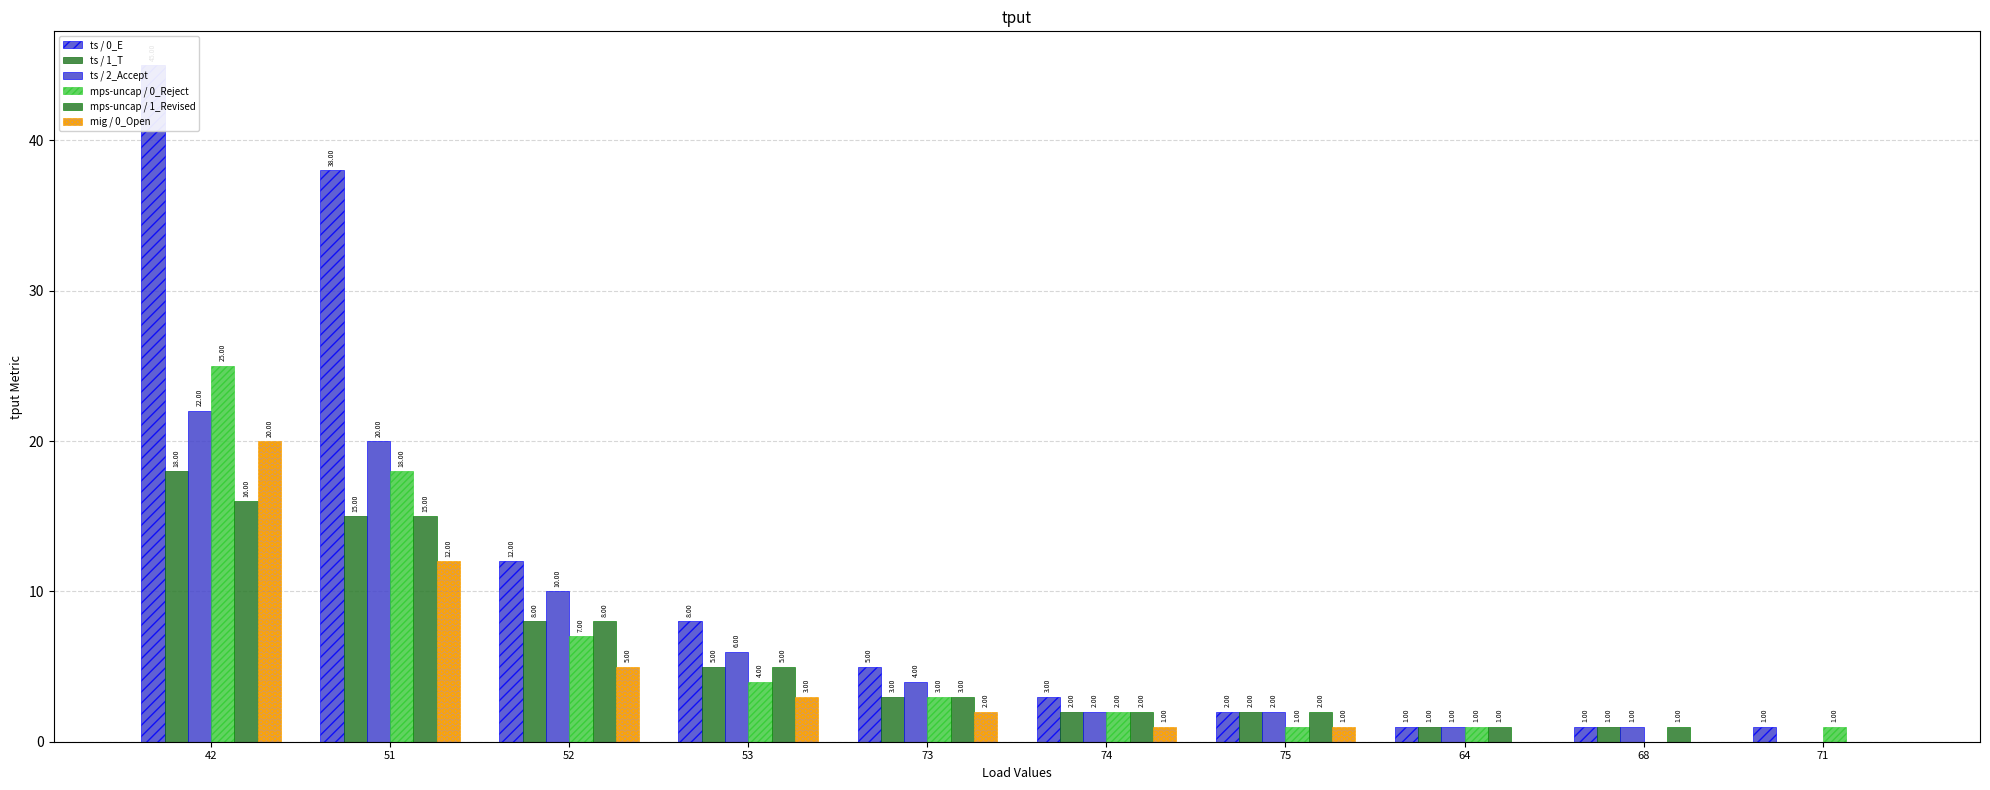

Reading left to right, transcribe all the data shown in this chart.

E: 45	38	12	8	5	3	2	1	1	1
T: 18	15	8	5	3	2	2	1	1	0
Accept: 22	20	10	6	4	2	2	1	1	0
Reject: 25	18	7	4	3	2	1	1	0	1
Revised: 16	15	8	5	3	2	2	1	1	0
Open: 20	12	5	3	2	1	1	0	0	0